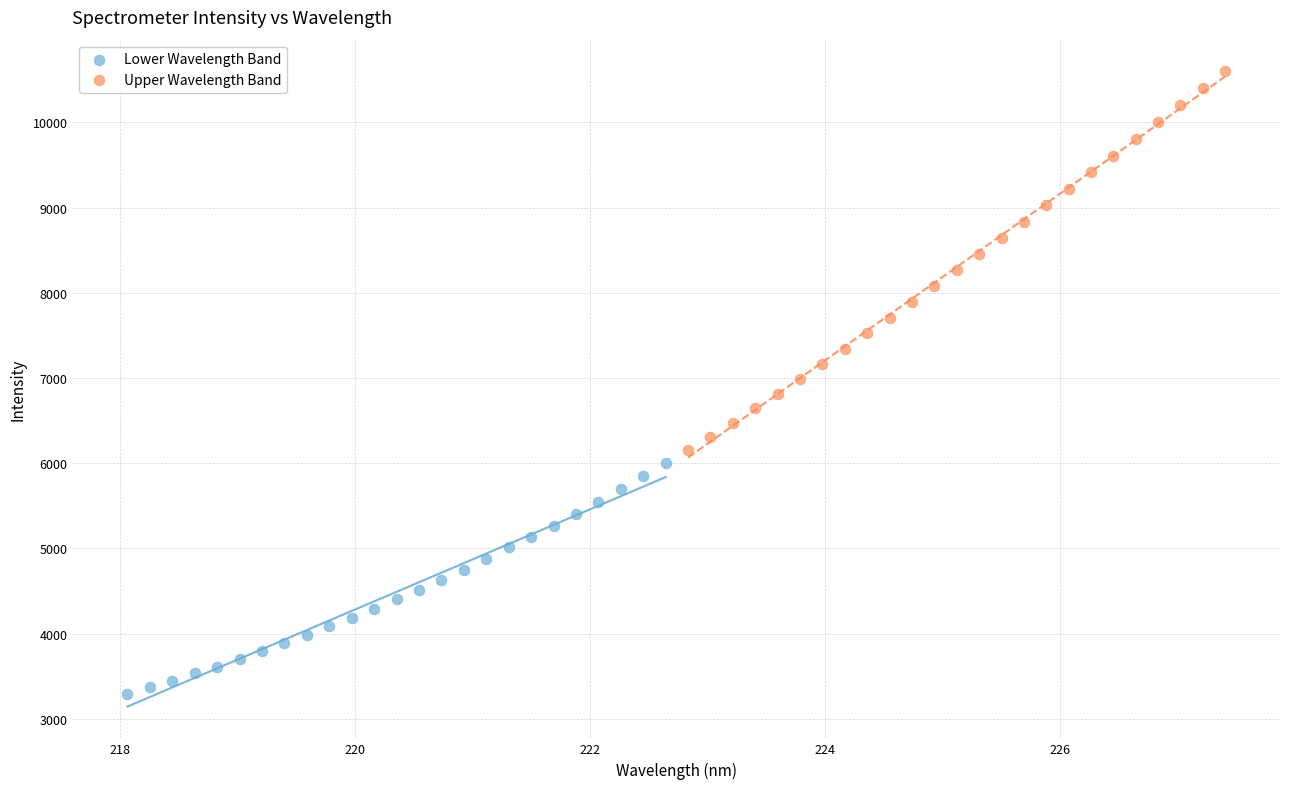

Which series reaches the maximum Y coordinate?

Upper Wavelength Band